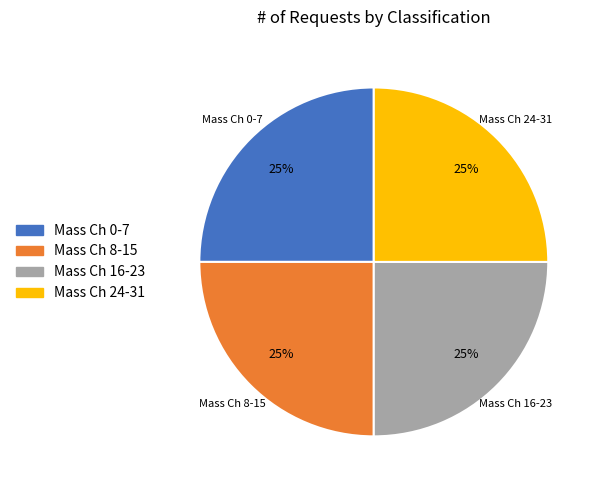

Does any single category account for the majority?

No